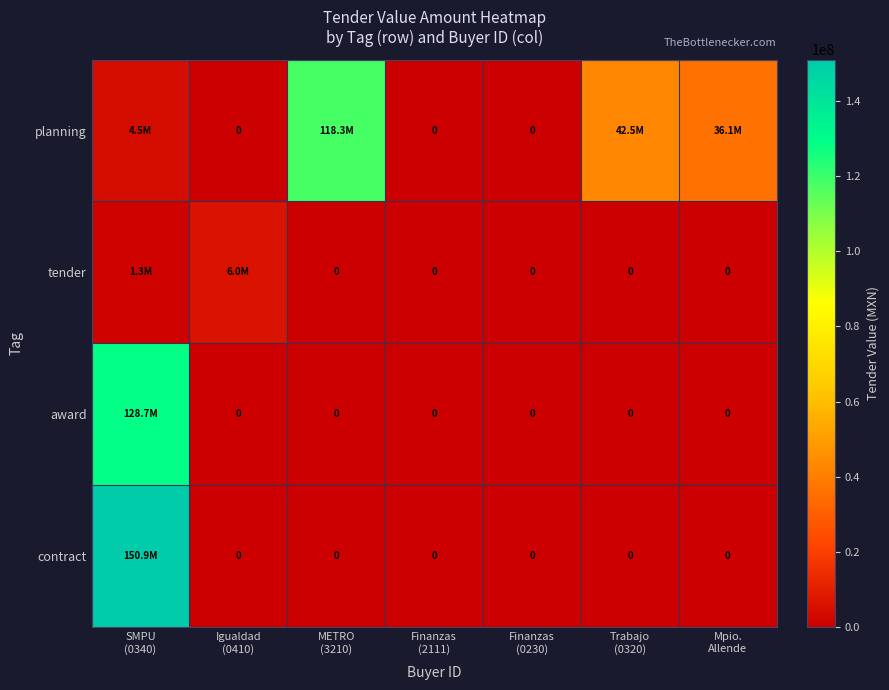

How many values in the contract series exceed 0?

1